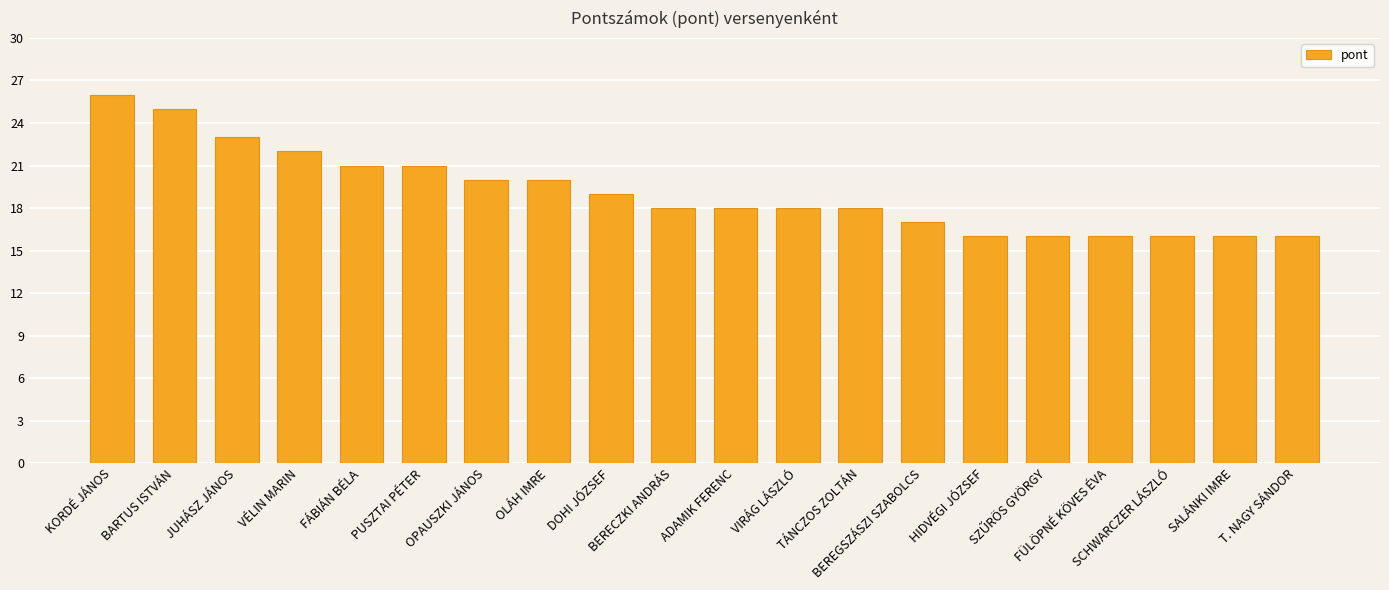

Which category has the highest value across all series?

KORDÉ JÁNOS